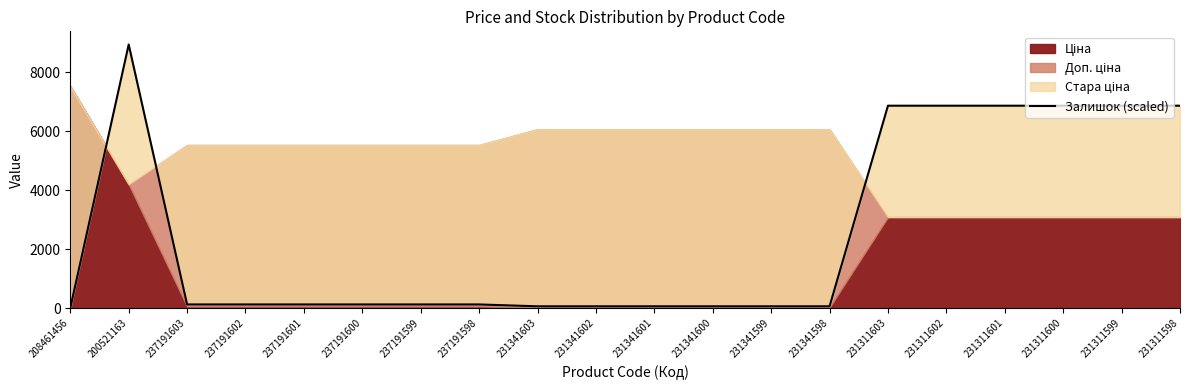

Which has a higher value, 237191600 or 231341598?

237191600